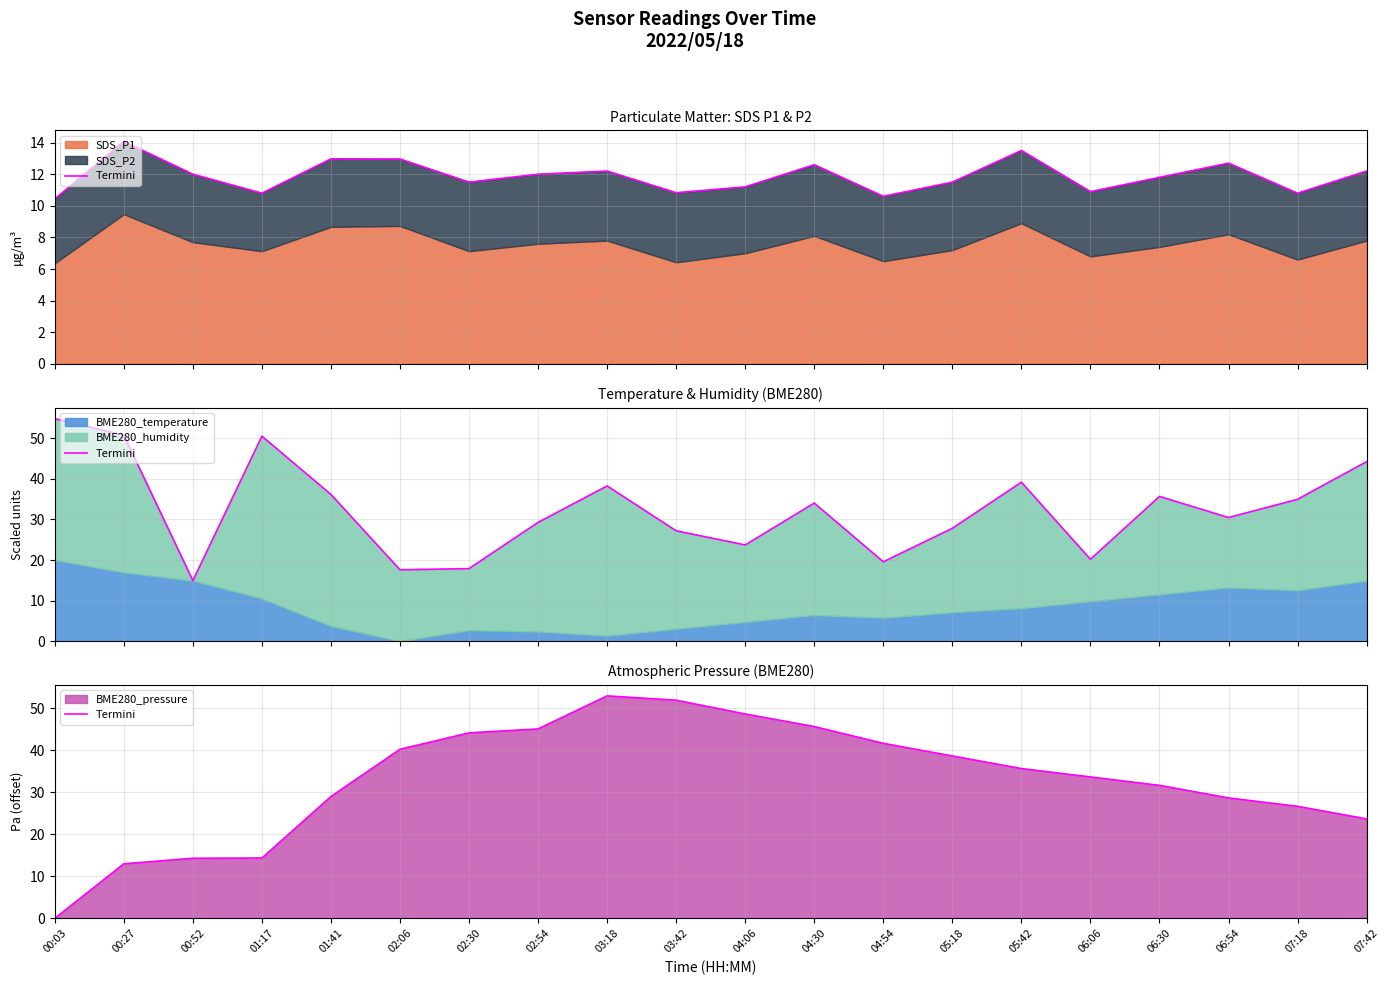

Rank the categories by value from lowest to highest.

00:03, 00:27, 00:52, 01:17, 07:42, 07:18, 06:54, 01:41, 06:30, 06:06, 05:42, 05:18, 02:06, 04:54, 02:30, 02:54, 04:30, 04:06, 03:42, 03:18